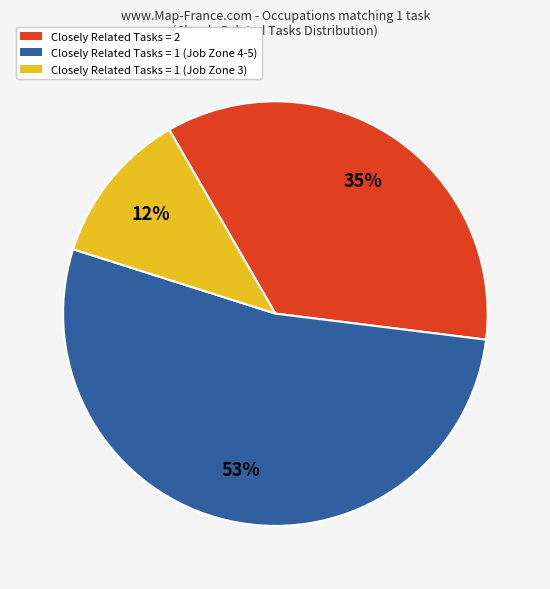

To the nearest percent, what is the average slice percentage?

33%